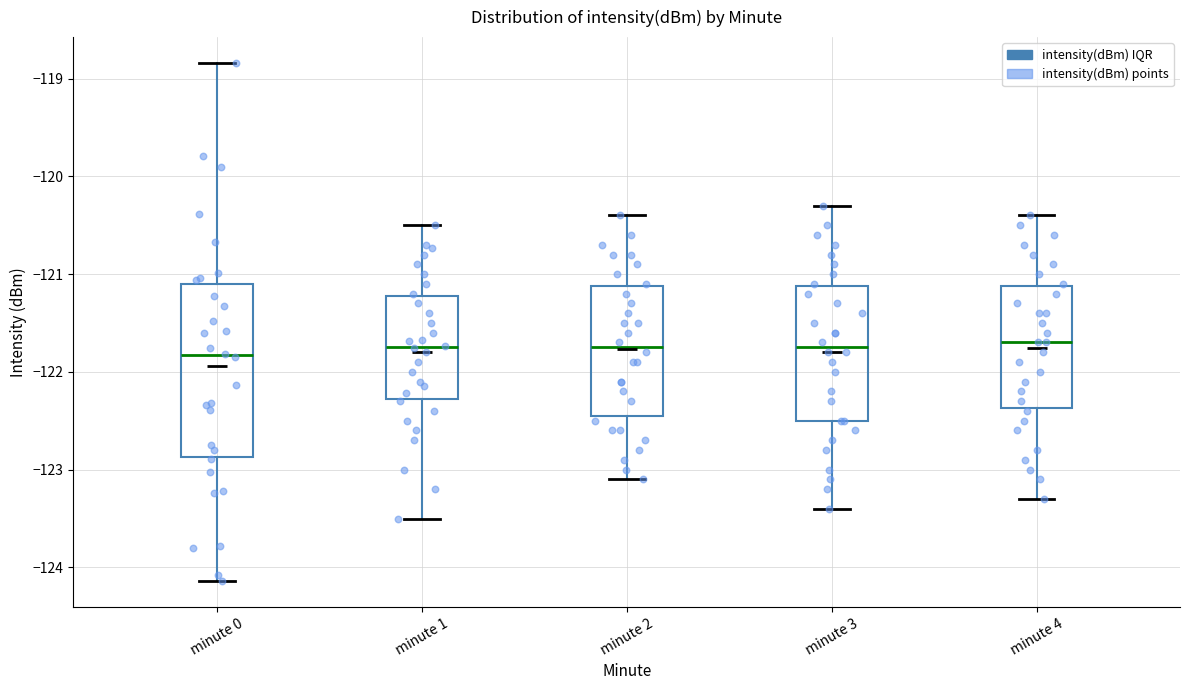

Reading left to right, read every box against the y-axis: the position of its median line, the range the box covers, and the ends of its whiskers. The values are not printed on the chart, so give them approximately, as read against the axis.

minute 0: median -121.8, box -122.9 to -121.1, whiskers -124.1 to -118.8
minute 1: median -121.7, box -122.3 to -121.2, whiskers -123.5 to -120.5
minute 2: median -121.7, box -122.4 to -121.1, whiskers -123.1 to -120.4
minute 3: median -121.7, box -122.5 to -121.1, whiskers -123.4 to -120.3
minute 4: median -121.7, box -122.4 to -121.1, whiskers -123.3 to -120.4